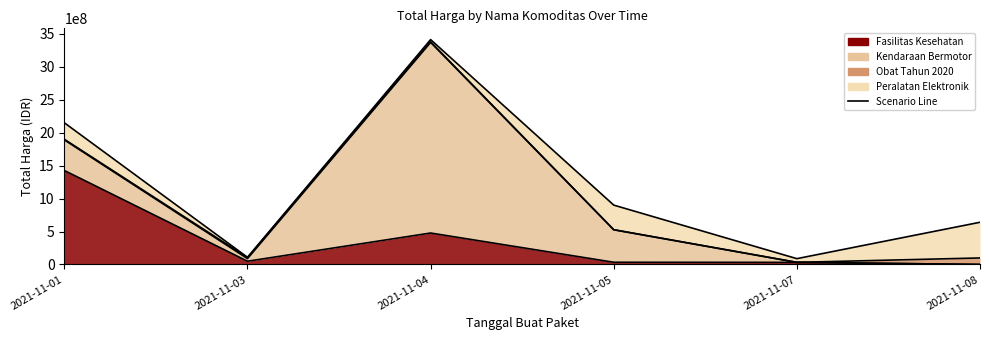

Between 2021-11-01 and 2021-11-04, which is larger?

2021-11-01